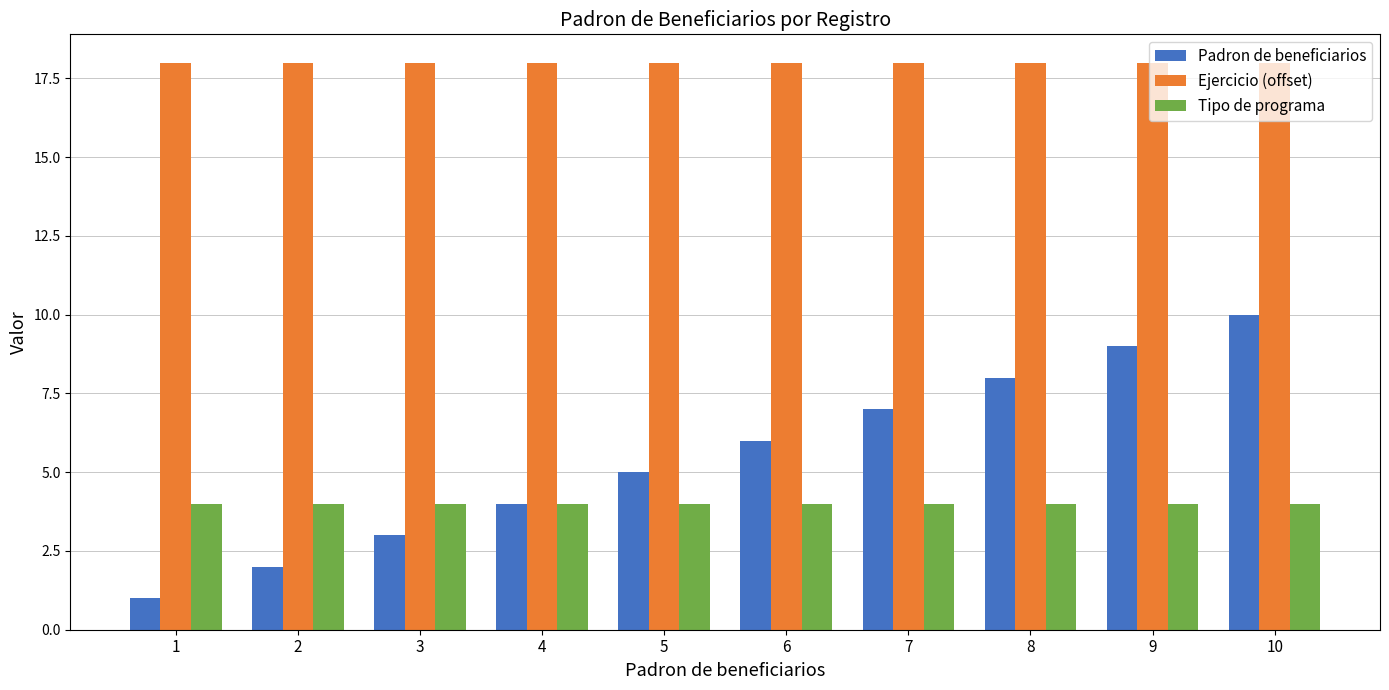

Which category has the highest value in the Padron de beneficiarios series?

10